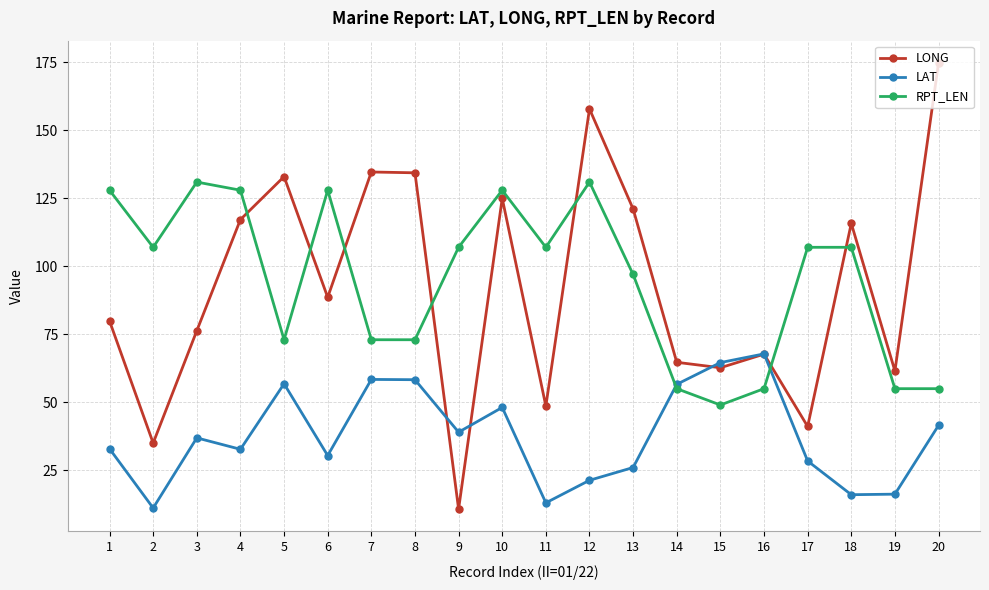

Which series has the largest total across all categories?

RPT_LEN